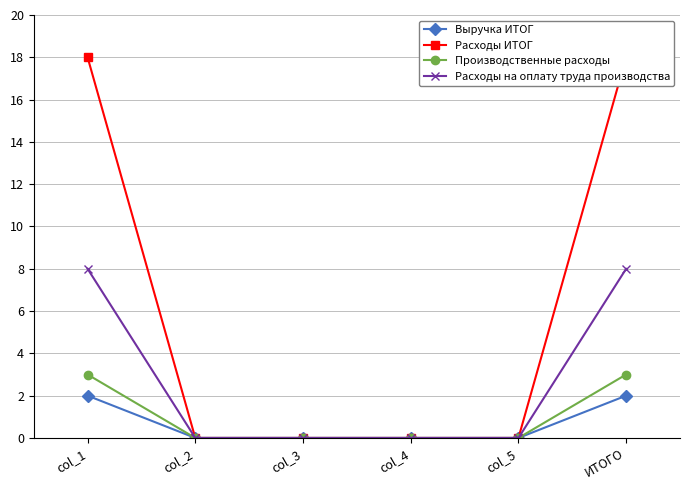

Reading left to right, list all the values displayed in this chart.

Выручка ИТОГ: col_1=2	col_2=0	col_3=0	col_4=0	col_5=0	ИТОГО=2
Расходы ИТОГ: col_1=18	col_2=0	col_3=0	col_4=0	col_5=0	ИТОГО=18
Производственные расходы: col_1=3	col_2=0	col_3=0	col_4=0	col_5=0	ИТОГО=3
Расходы на оплату труда производства: col_1=8	col_2=0	col_3=0	col_4=0	col_5=0	ИТОГО=8